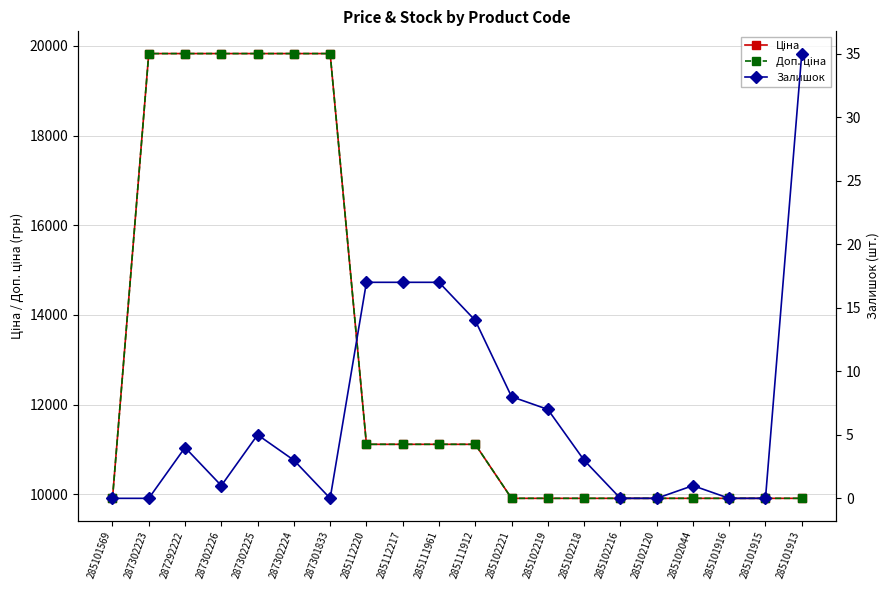

Reading left to right, what are all the values shown in this chart?

Ціна: 285101569=9908.5	287302223=19831.1	287292222=19831.1	287302226=19831.1	287302225=19831.1	287302224=19831.1	287301833=19831.1	285112220=11113.6	285112217=11113.6	285111961=11113.6	285111912=11113.6	285102221=9908.5	285102219=9908.5	285102218=9908.5	285102216=9908.5	285102120=9908.5	285102044=9908.5	285101916=9908.5	285101915=9908.5	285101913=9908.5
Доп. ціна: 285101569=9908.5	287302223=19831.1	287292222=19831.1	287302226=19831.1	287302225=19831.1	287302224=19831.1	287301833=19831.1	285112220=11113.6	285112217=11113.6	285111961=11113.6	285111912=11113.6	285102221=9908.5	285102219=9908.5	285102218=9908.5	285102216=9908.5	285102120=9908.5	285102044=9908.5	285101916=9908.5	285101915=9908.5	285101913=9908.5
Залишок: 285101569=0.0	287302223=0.0	287292222=4.0	287302226=1.0	287302225=5.0	287302224=3.0	287301833=0.0	285112220=17.0	285112217=17.0	285111961=17.0	285111912=14.0	285102221=8.0	285102219=7.0	285102218=3.0	285102216=0.0	285102120=0.0	285102044=1.0	285101916=0.0	285101915=0.0	285101913=35.0